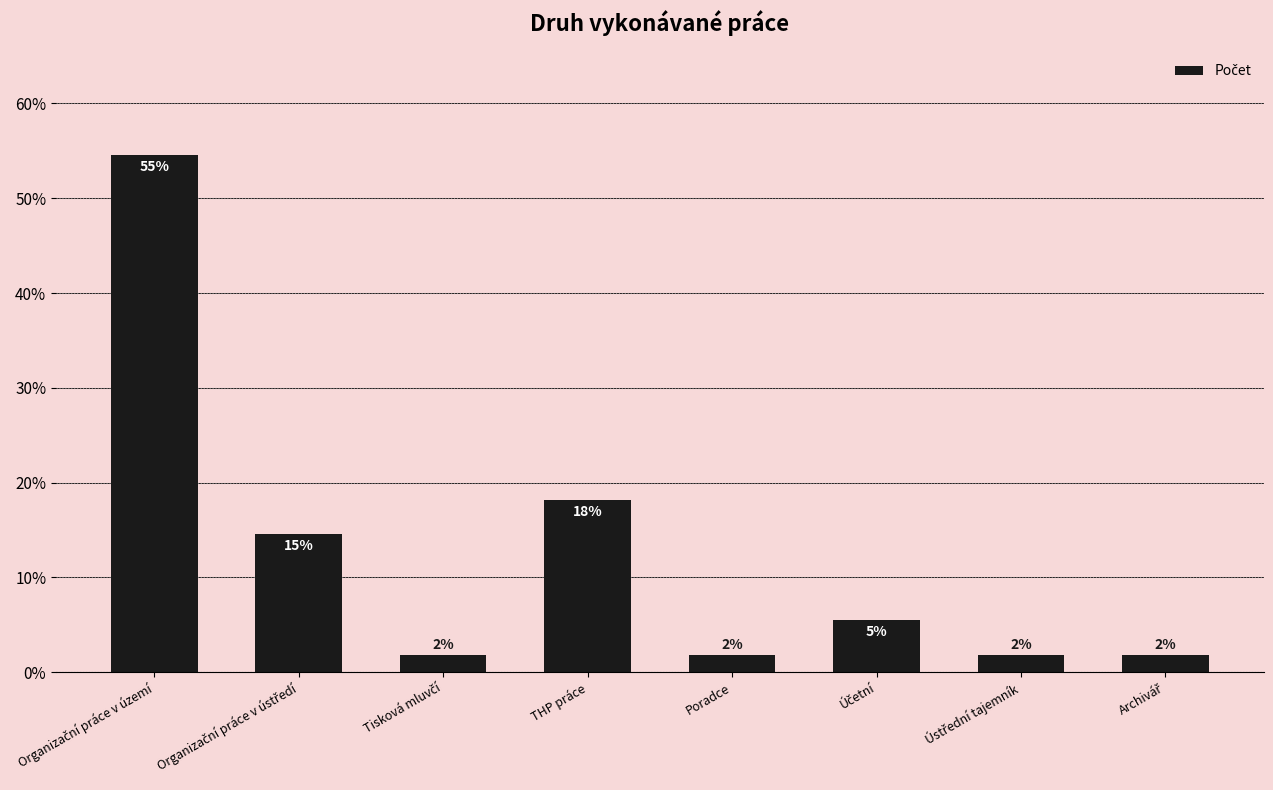

Does the chart contain any negative values?

No